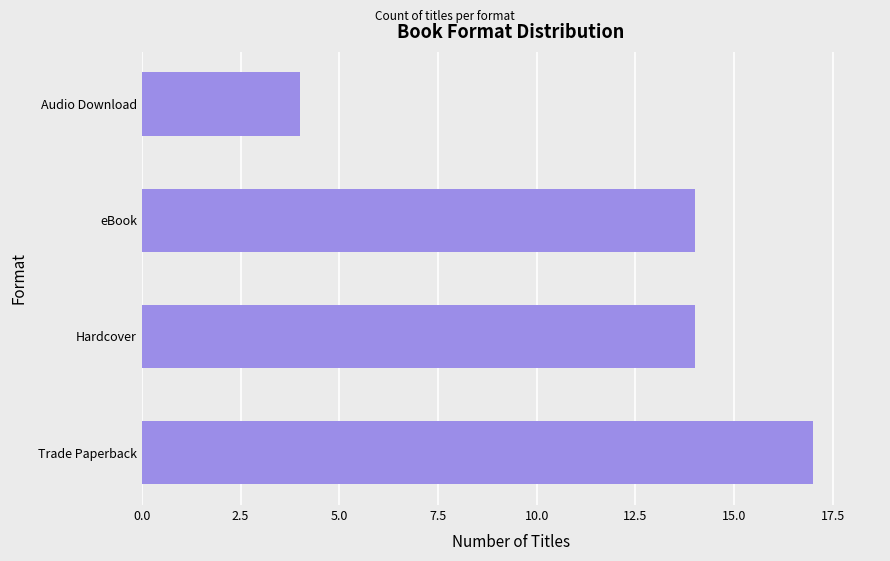

True or false: the data shows 5 at eBook.

False